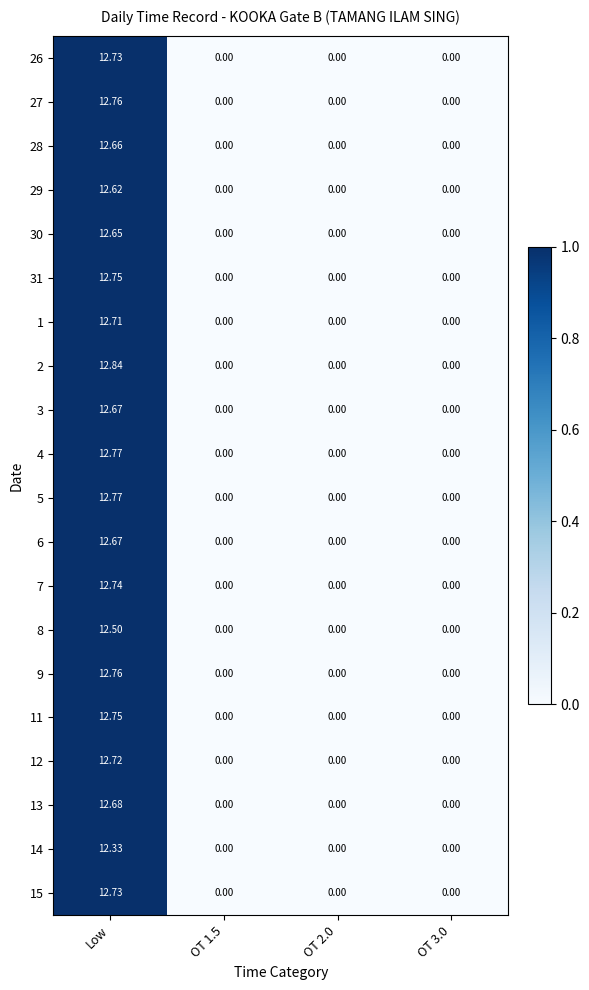

At which category is the sum across all series the highest?

Low